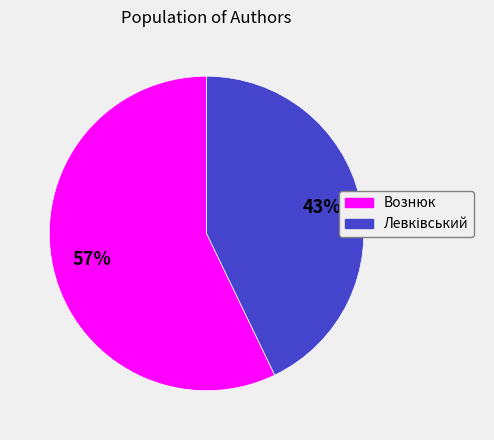

Which category has the biggest portion of the pie?

Вознюк